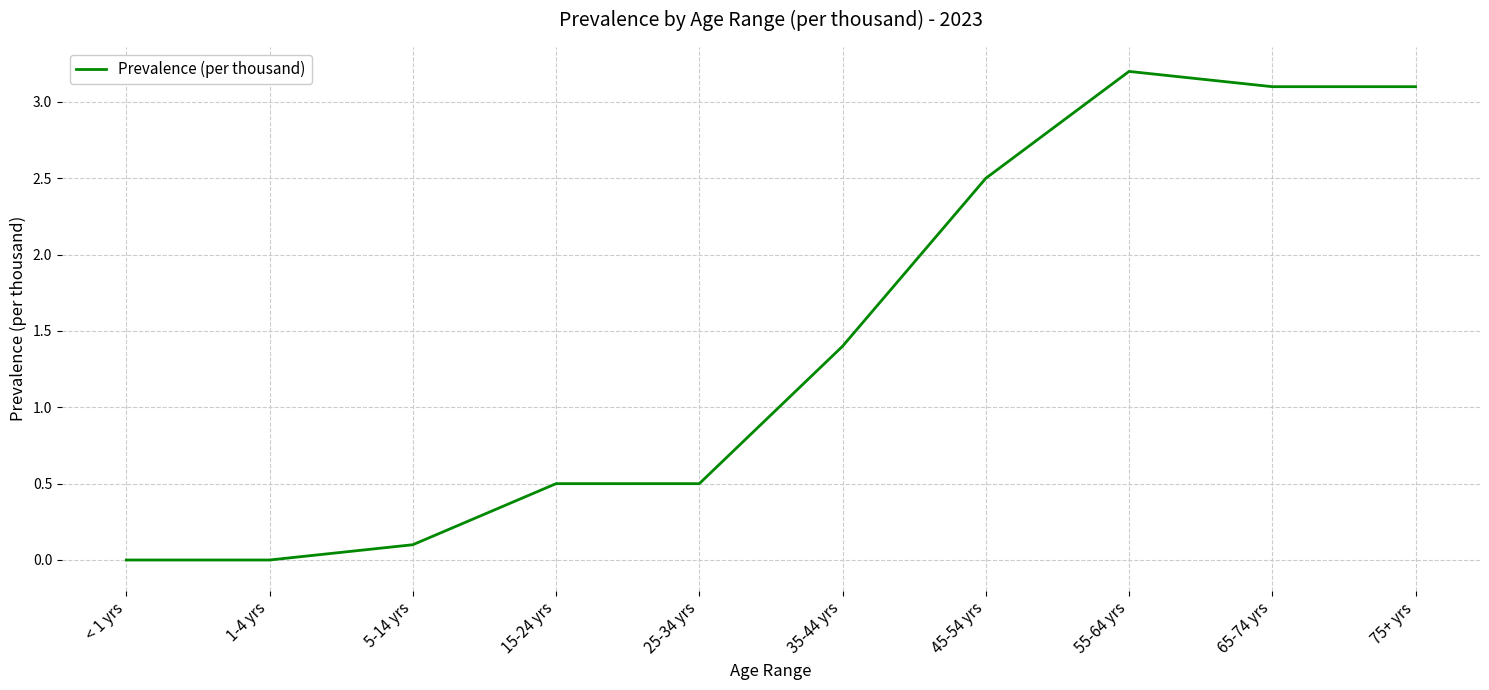

What is the difference between the maximum and minimum values?

3.2